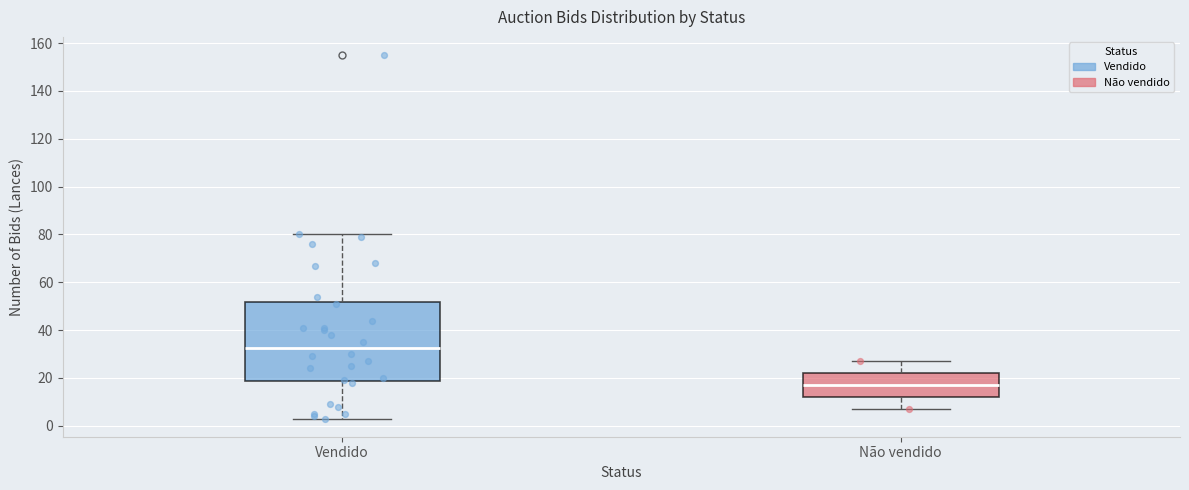

Which box's median line is the lowest?

Não vendido